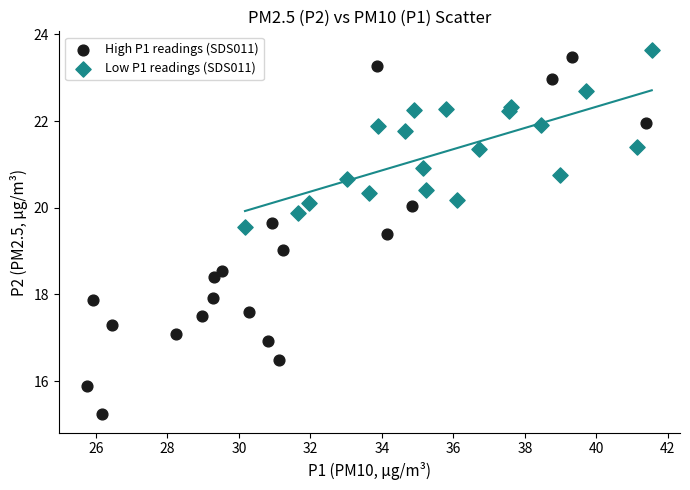

Which series has the widest spread of Y values?

High P1 readings (SDS011)